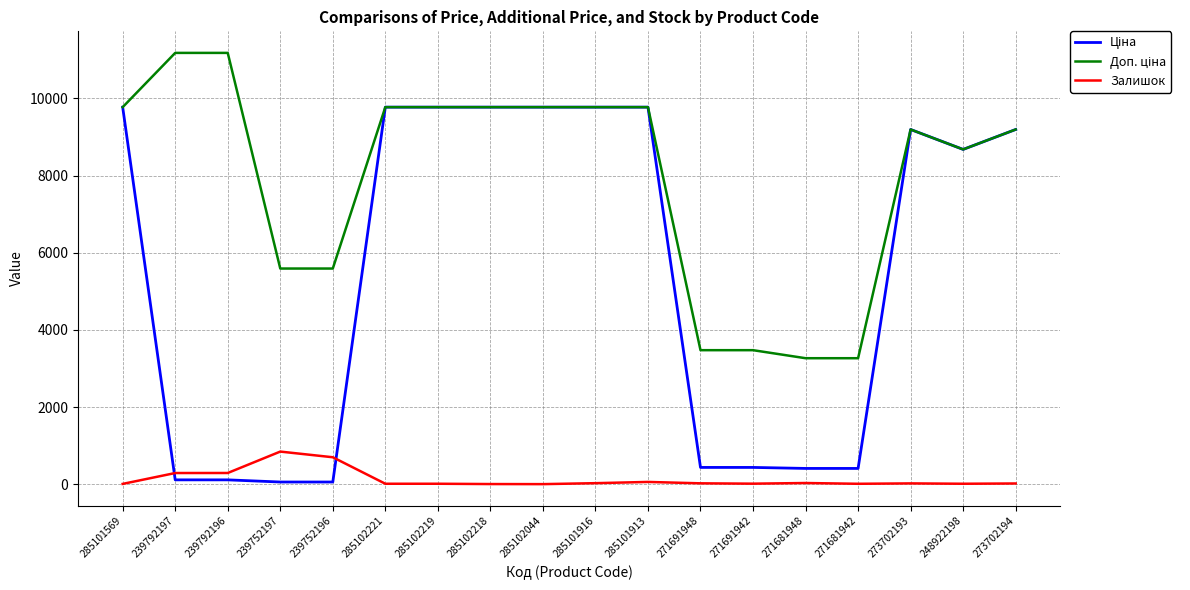

What is the greatest value displayed?

11182.0